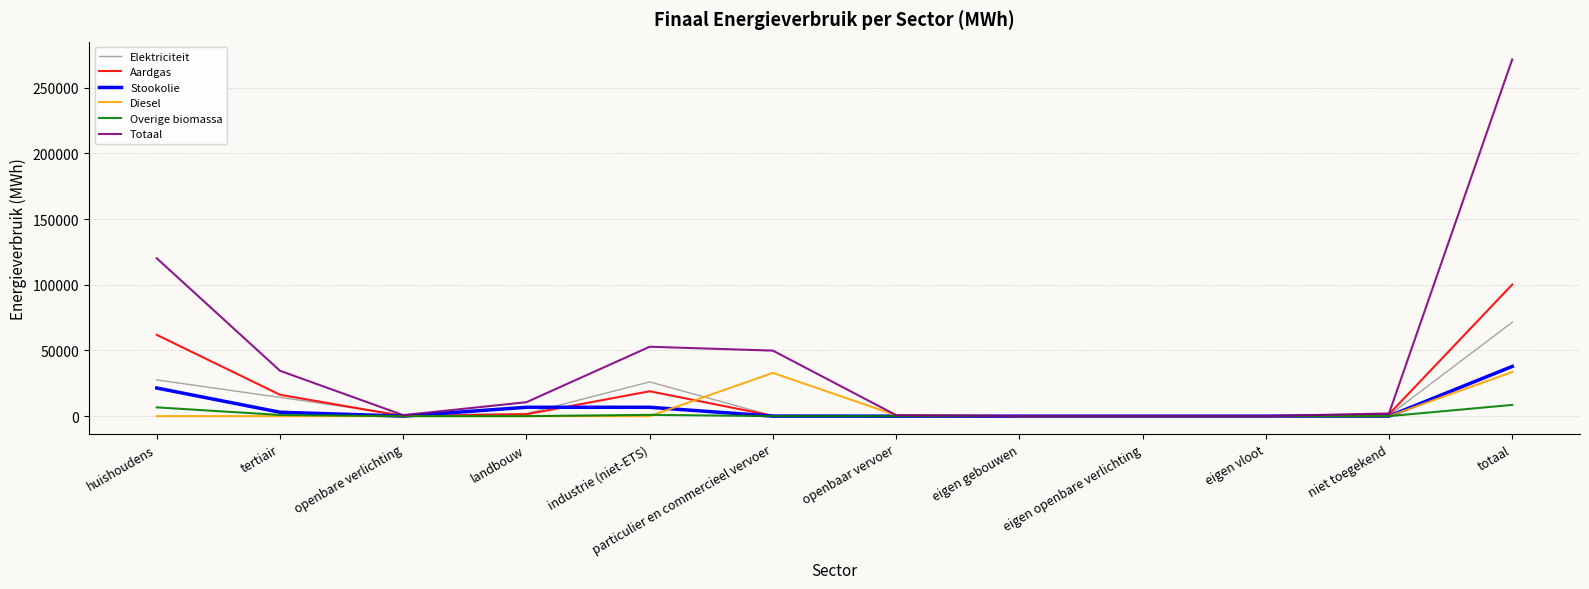

Which label corresponds to the largest value in the chart?

totaal